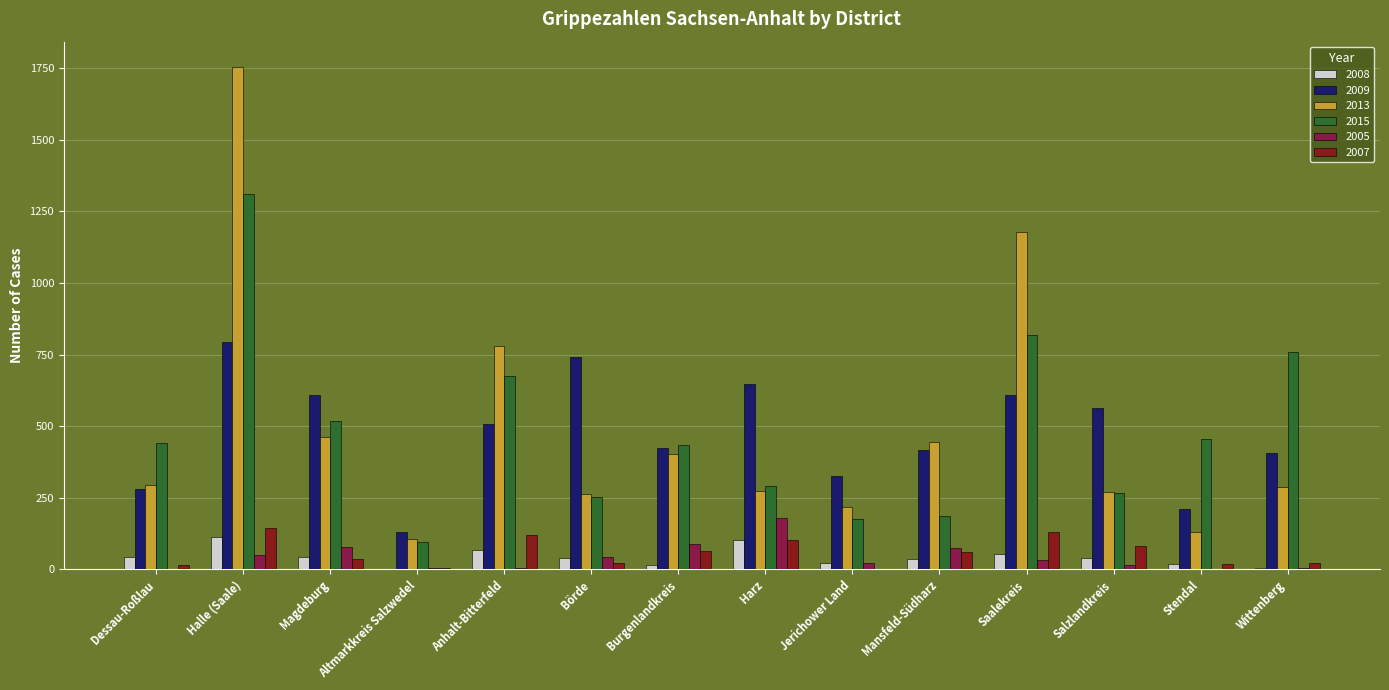

What is the sum of all 2005 values?

604